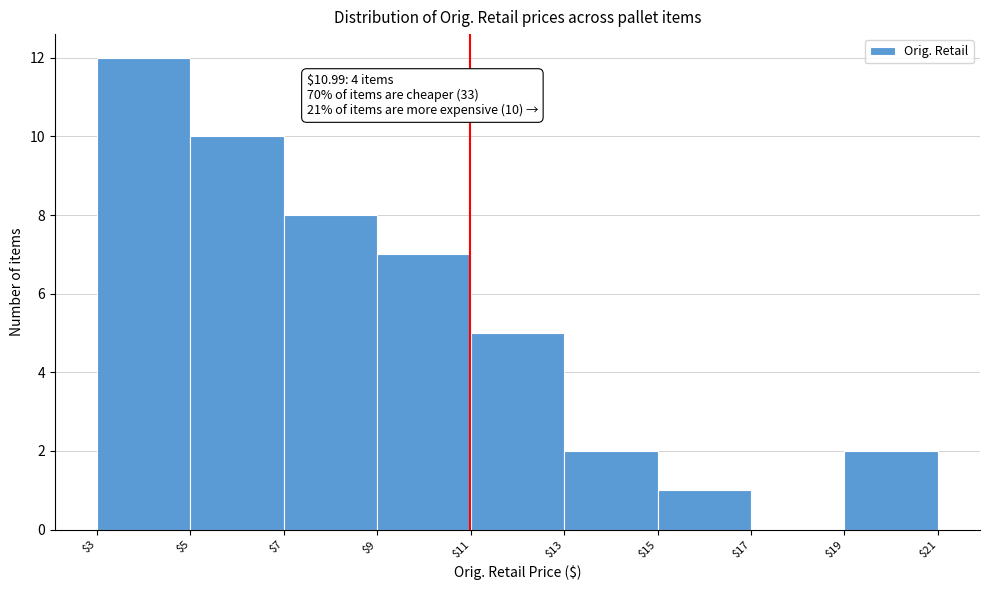

Over which range of the x-axis is the bar tallest?

$3 to $5